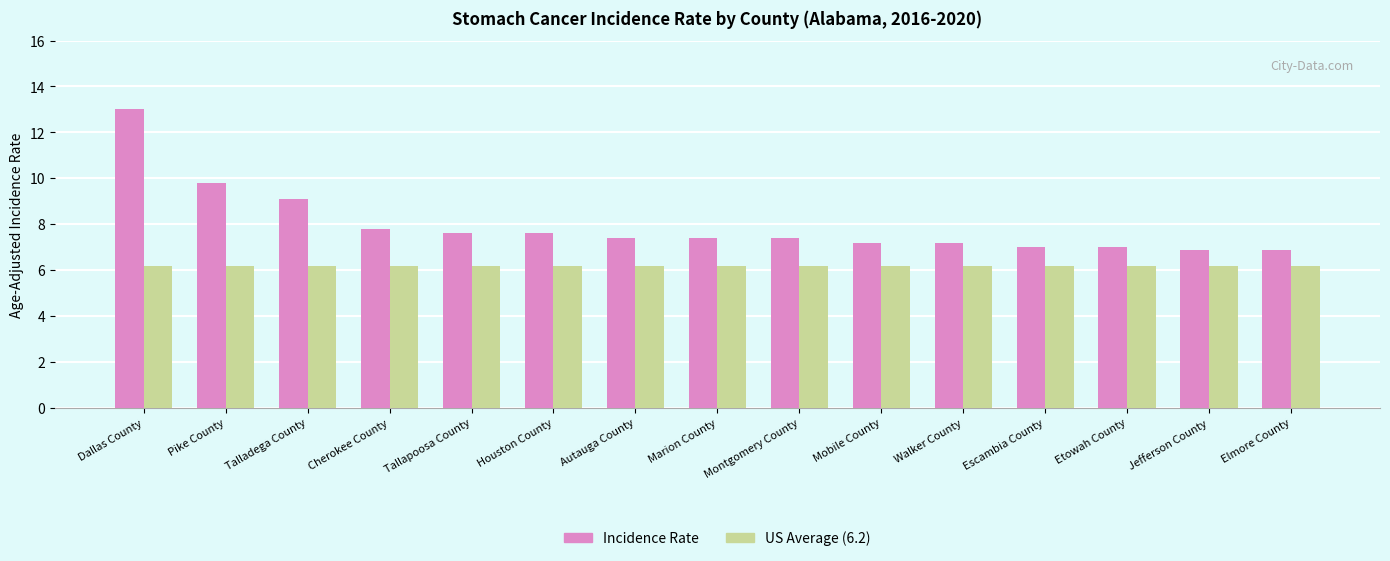

What is the minimum value shown in the chart?

6.2